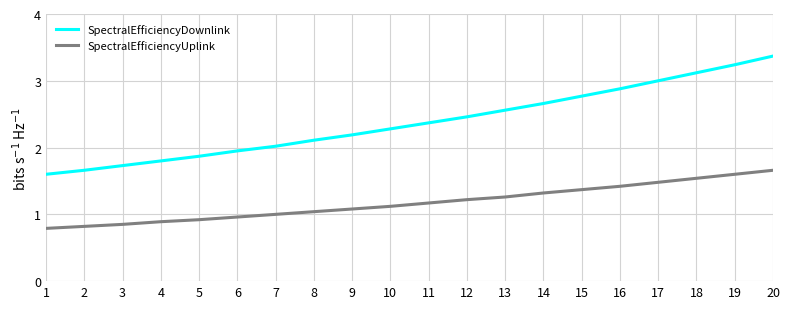

At which label is SpectralEfficiencyUplink closest to 1?

7